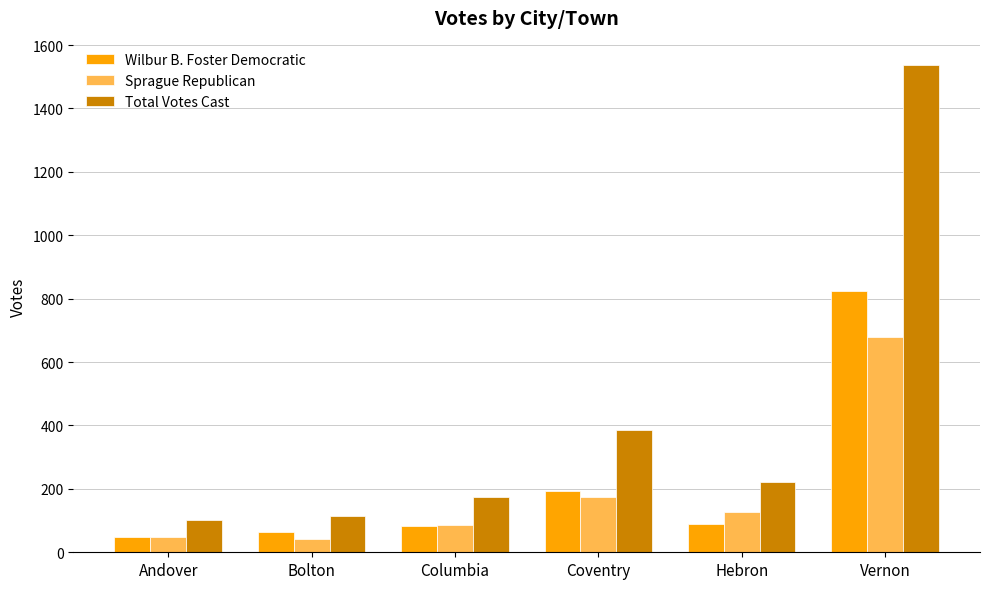

What is the highest value of the Total Votes Cast series?

1537